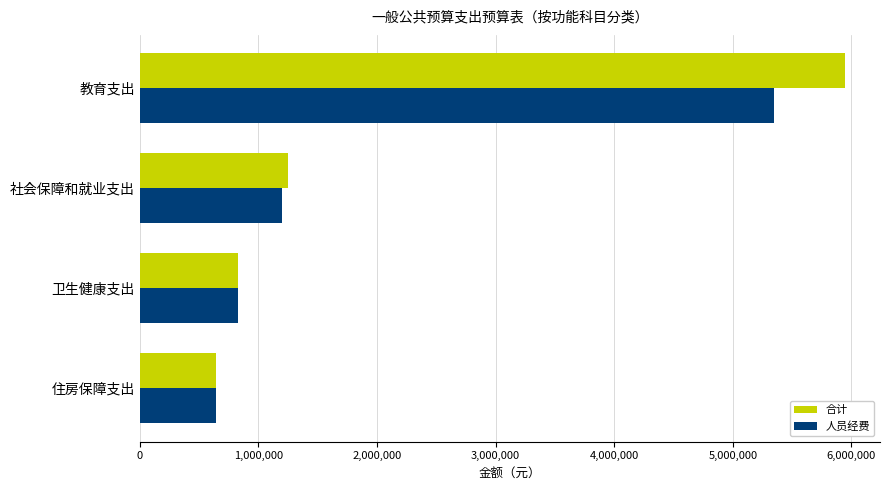

List the series in order of their peak value, lowest first.

人员经费, 合计